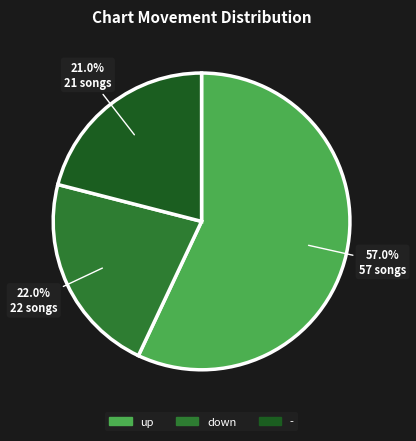

Which category has the smallest portion of the pie?

-